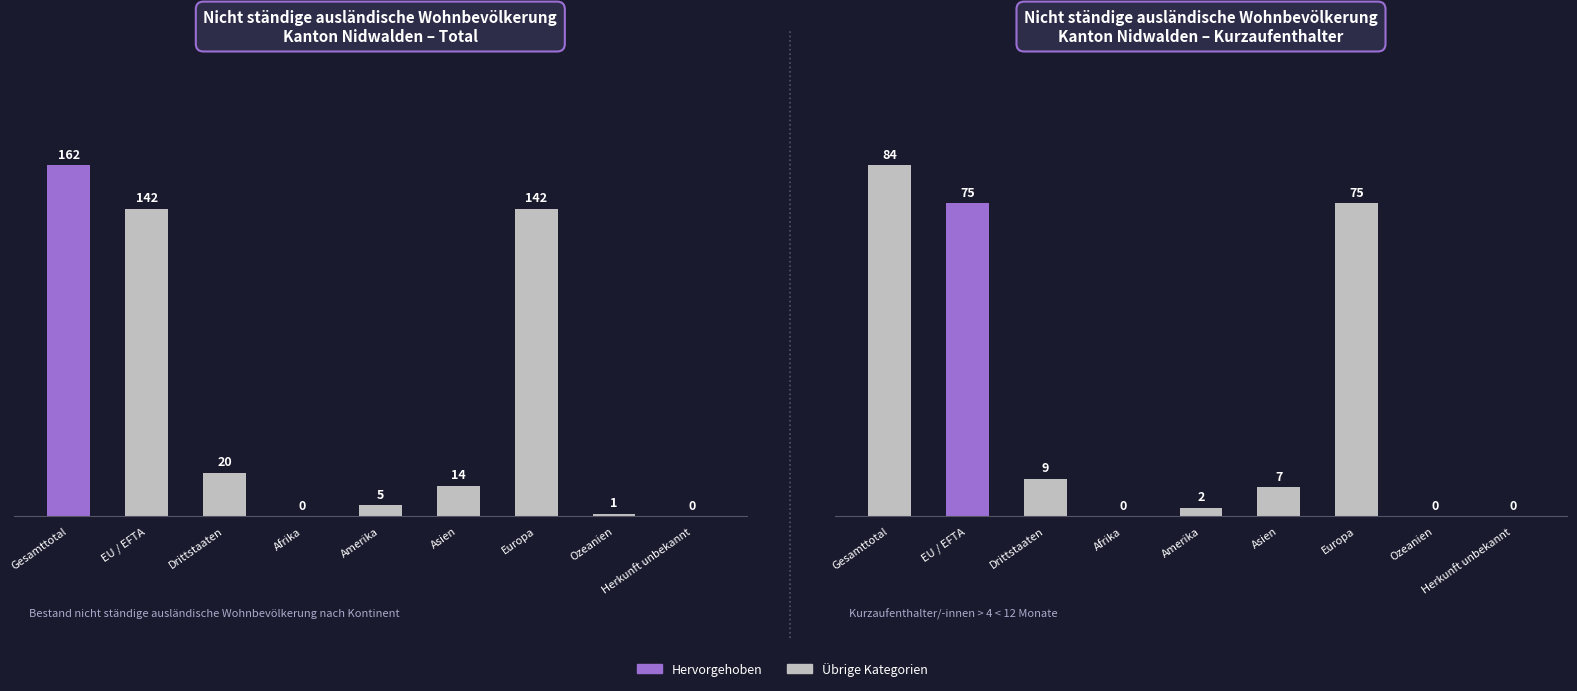

Which series has the largest total across all categories?

Total